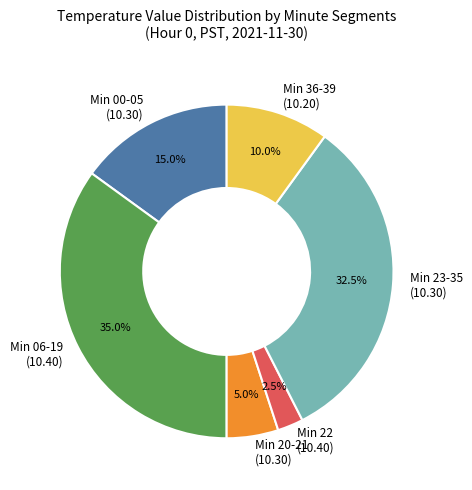

What is the largest slice in the pie chart?

Min 06-19 (10.40)